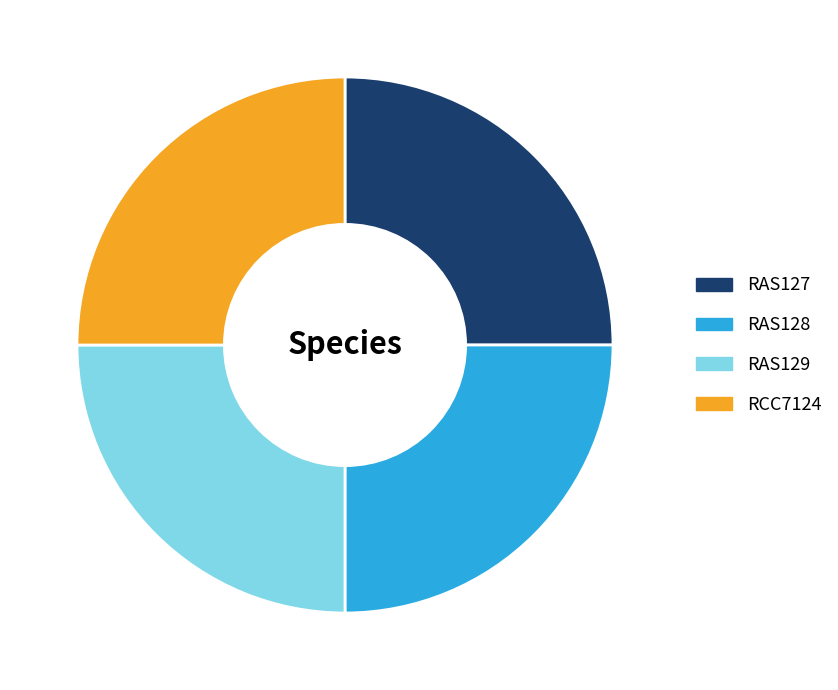

Approximately how many times larger is the value at RAS128 compared to RCC7124?

1.0